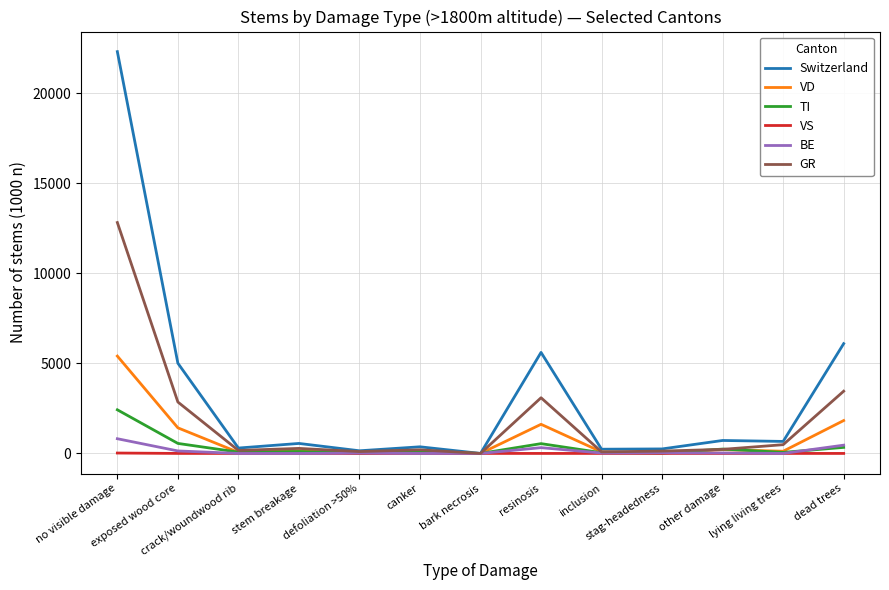

Which series changed the most between stem breakage and dead trees?

Switzerland